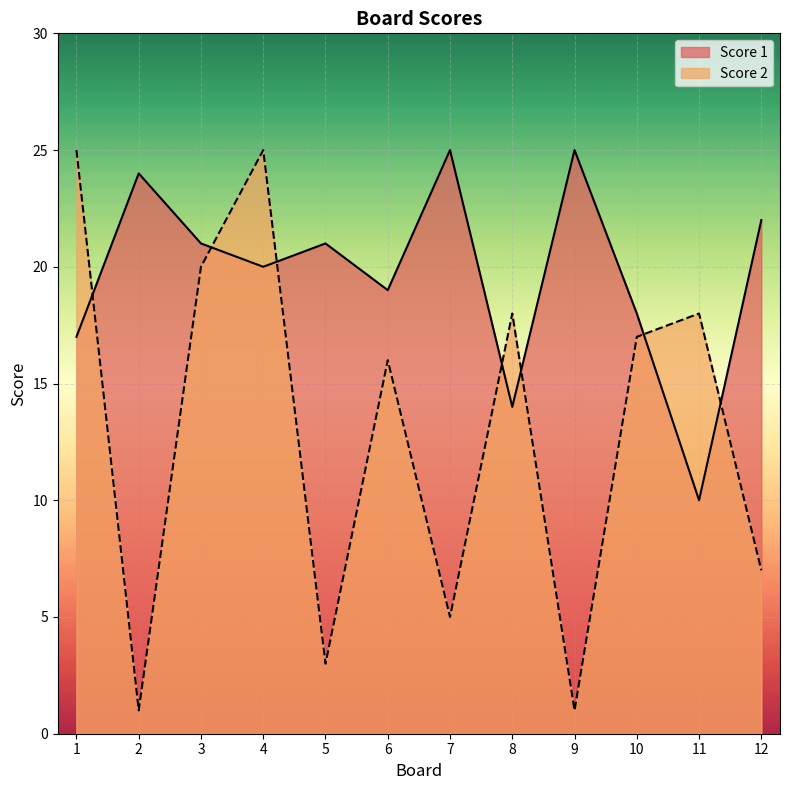

What is the lowest value of the Score 1 series?

10